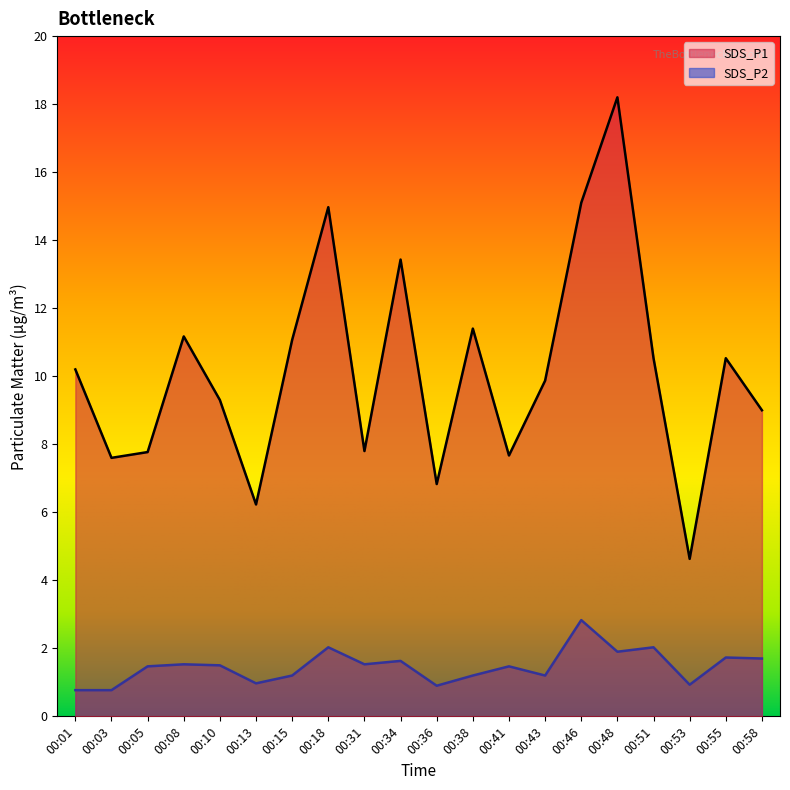

True or false: SDS_P1 and SDS_P2 cross at least once.

False